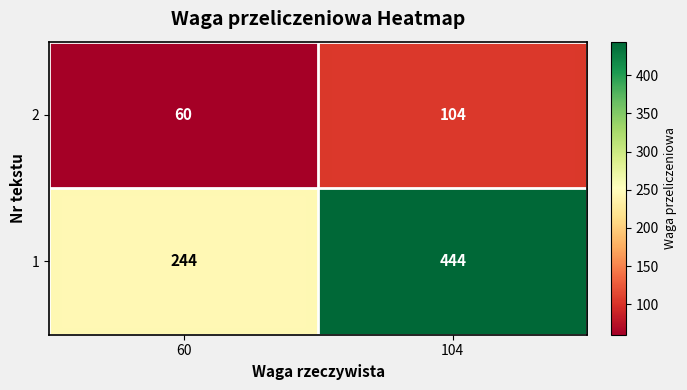

Count the number of categories in the chart.

2